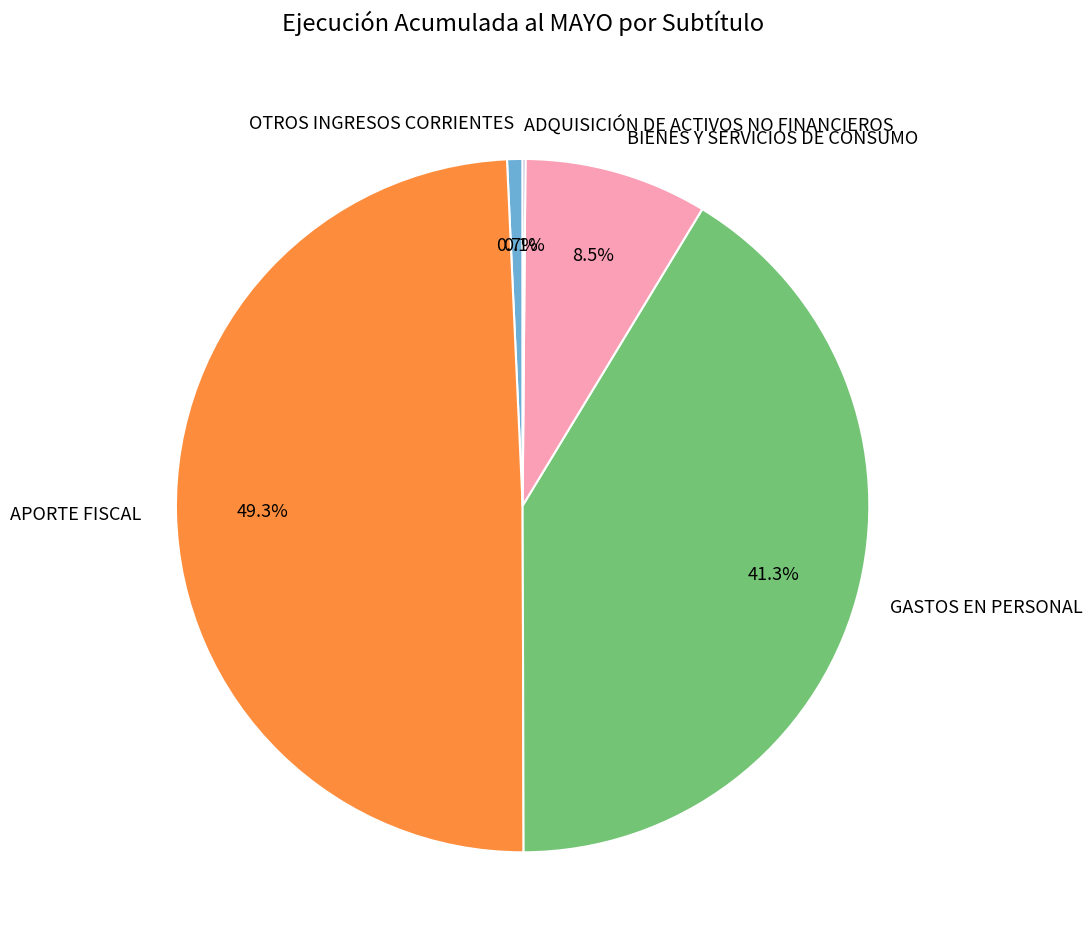

Which slice is the largest?

APORTE FISCAL